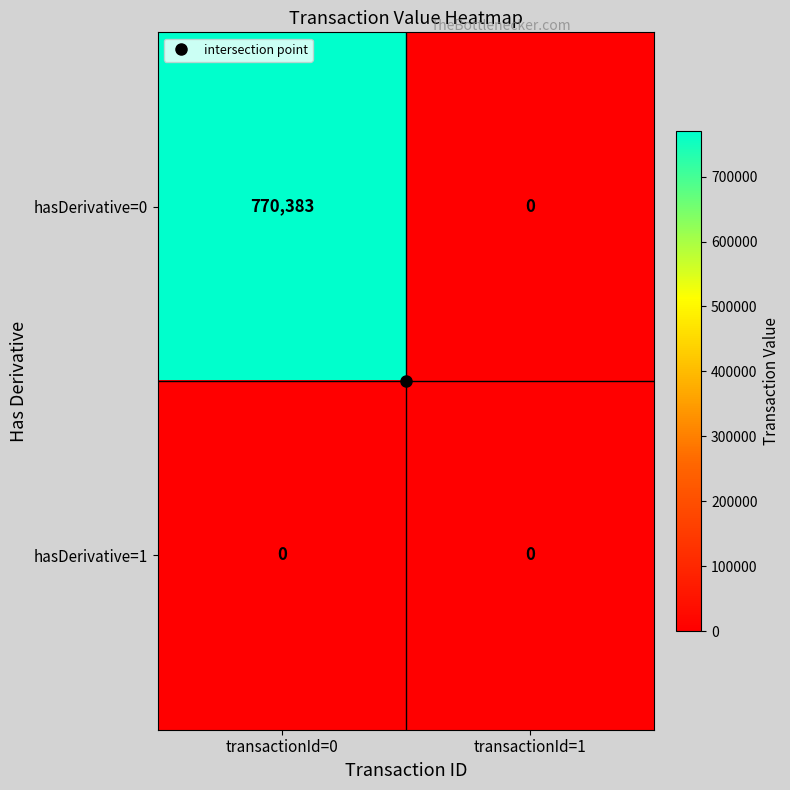

Which series has the widest spread of values?

hasDerivative=0